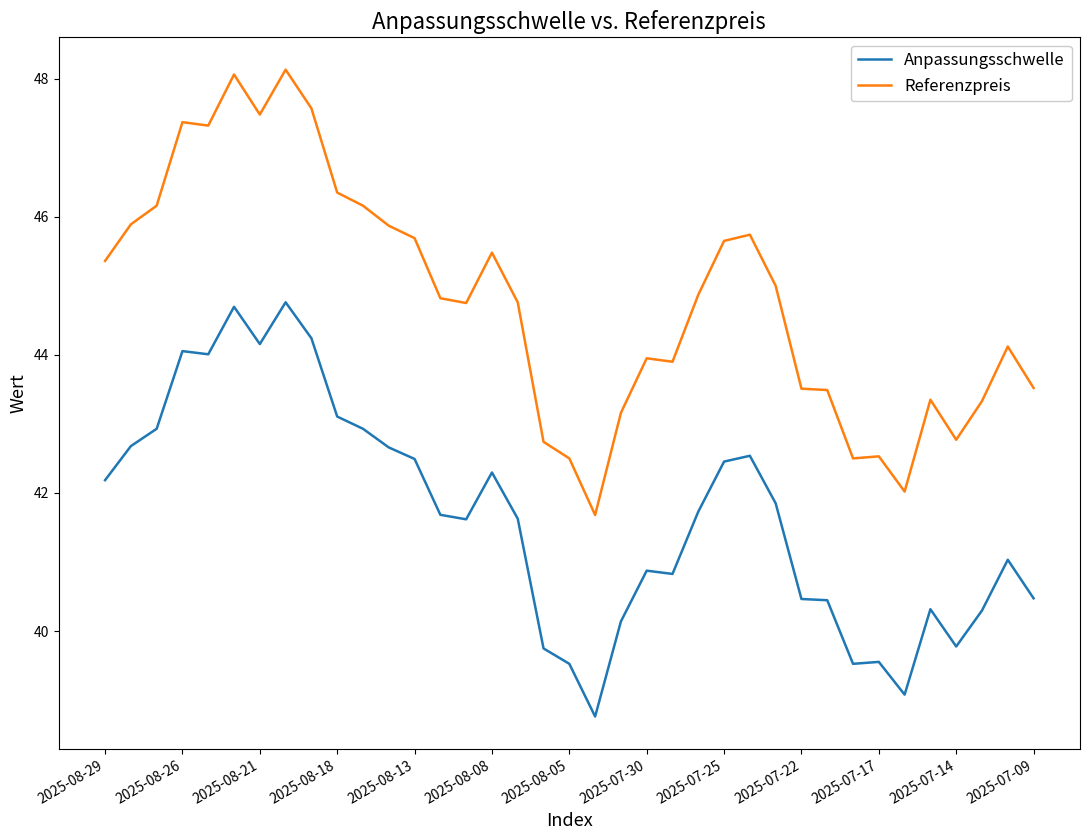

What is the lowest value of the Anpassungsschwelle series?

38.8